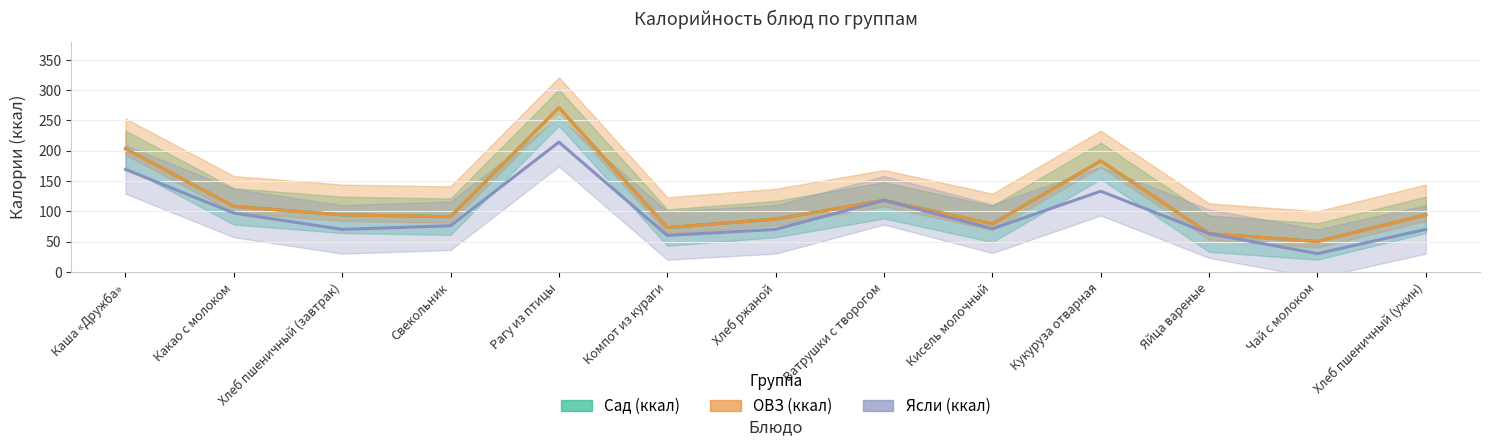

The Ясли (ккал) series shows 60 at Компот из кураги. True or false?

True